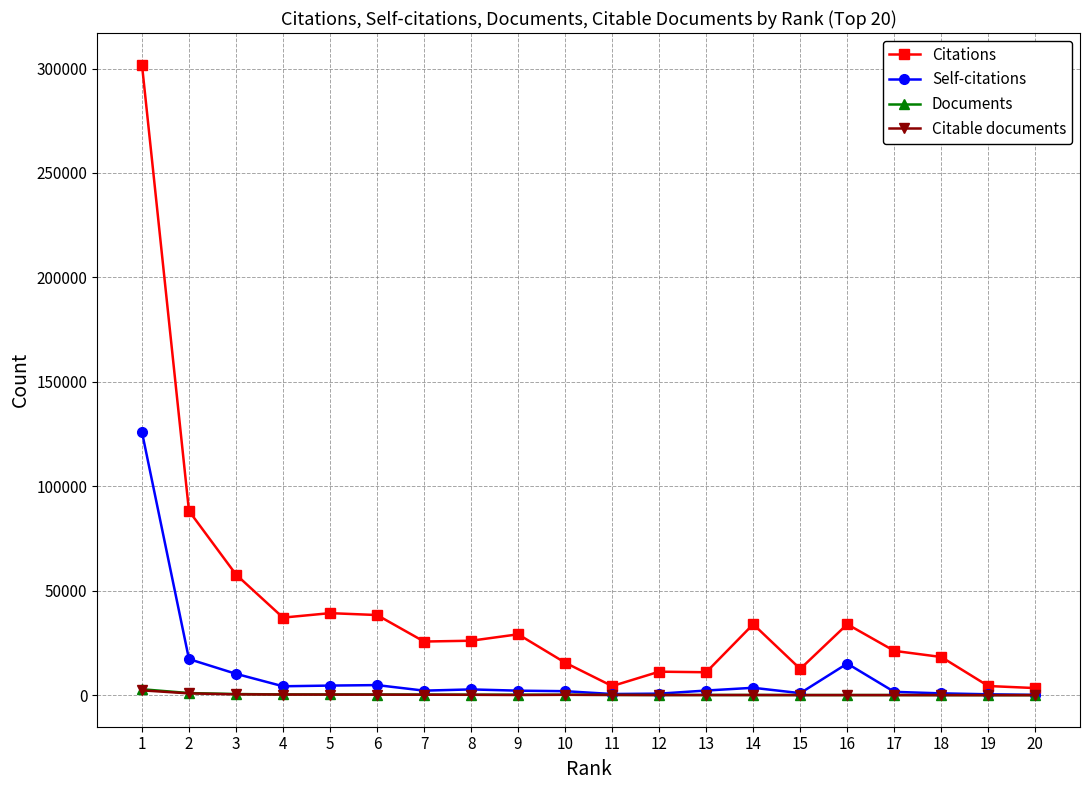

Which series has the largest total across all categories?

Citations